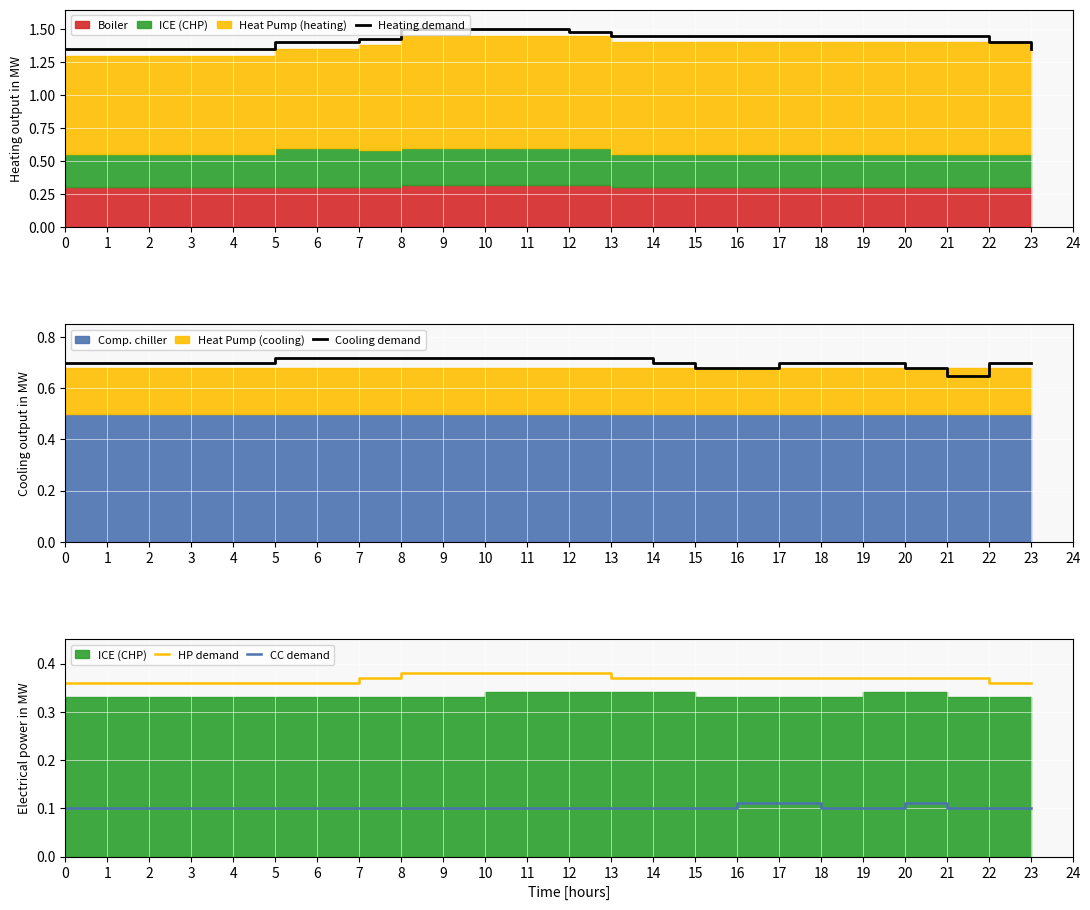

In CC demand, how many points are higher than both neighbors (excluding endpoints)?

1